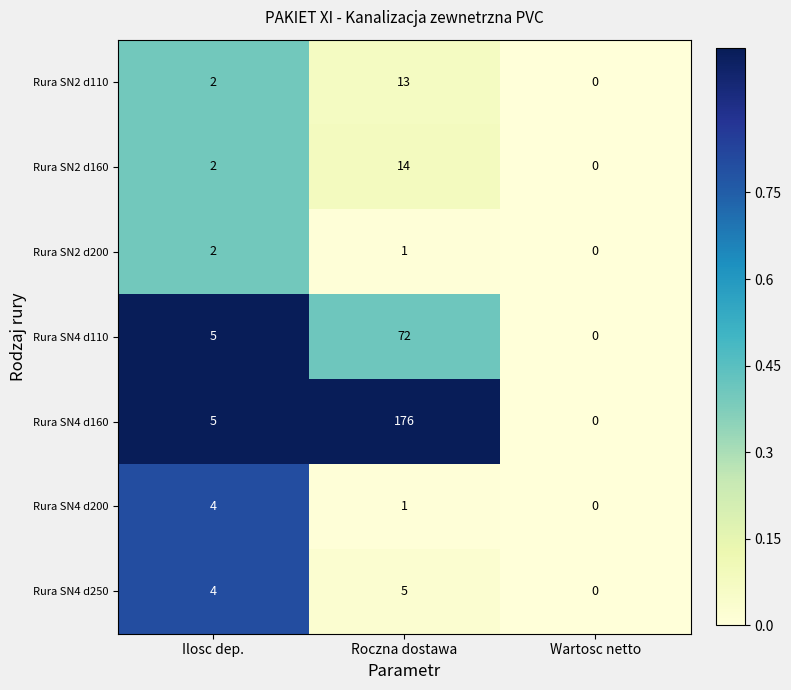

Reading right to left, what are all the values shown in this chart?

Rura SN2 d110: 0	13	2
Rura SN2 d160: 0	14	2
Rura SN2 d200: 0	1	2
Rura SN4 d110: 0	72	5
Rura SN4 d160: 0	176	5
Rura SN4 d200: 0	1	4
Rura SN4 d250: 0	5	4